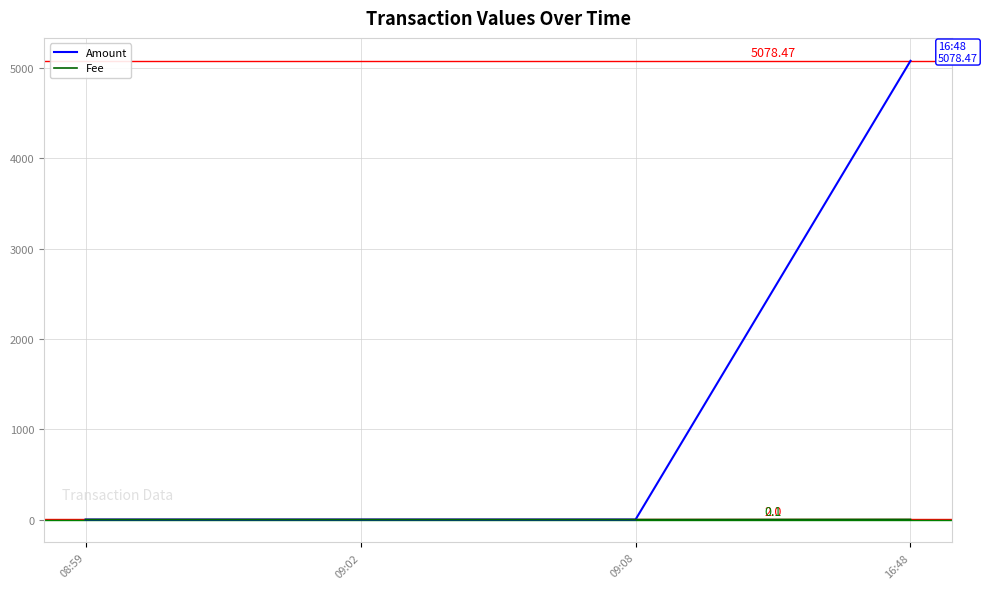

Rank the series by their maximum value, from highest to lowest.

Amount, Fee